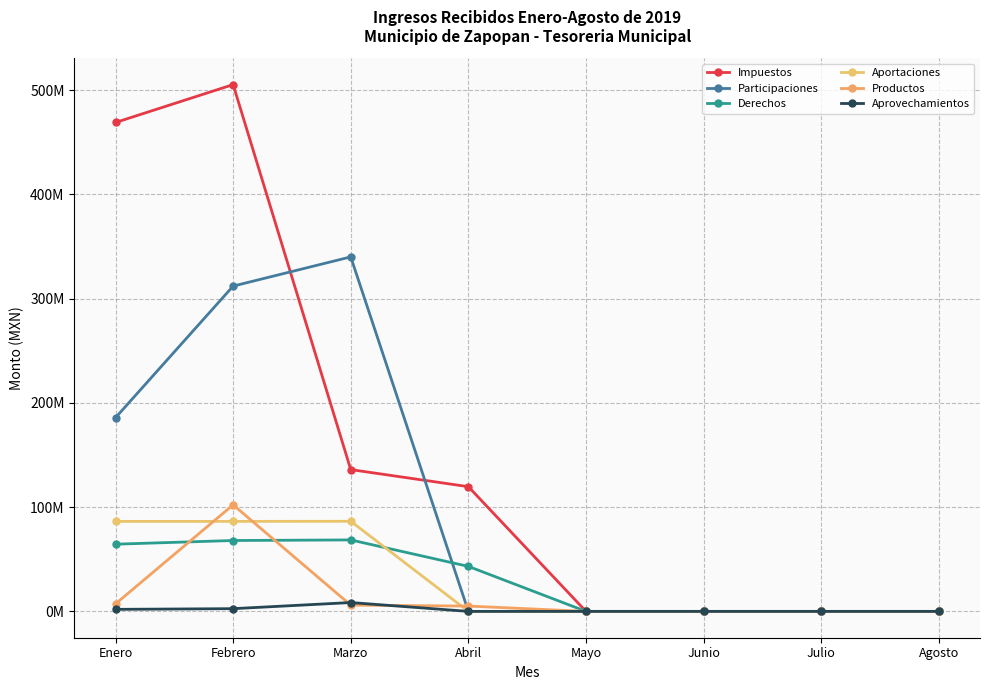

How many interior local peaks does the Aportaciones series have?

1